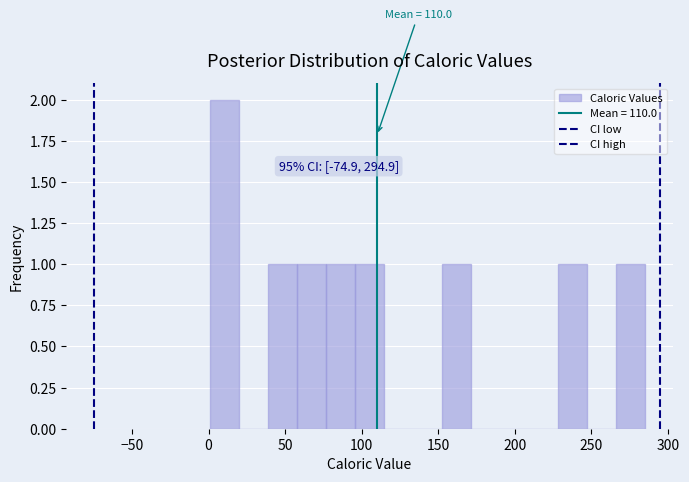

Around what value on the x-axis is the tallest bar? Give the approximate position of its centre, as read against the axis.

10